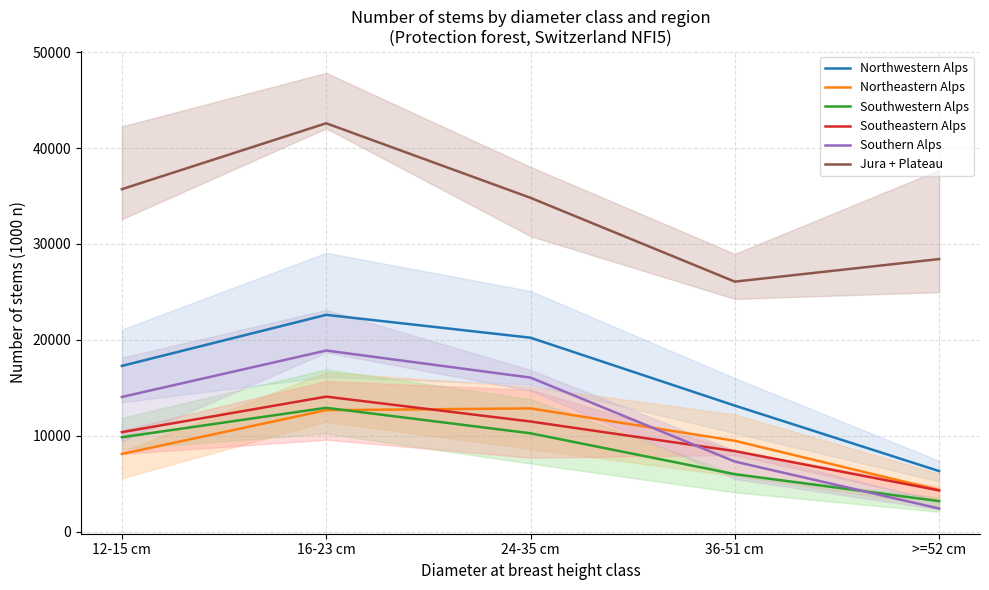

Where is Southern Alps nearest to the value 10652?

36-51 cm